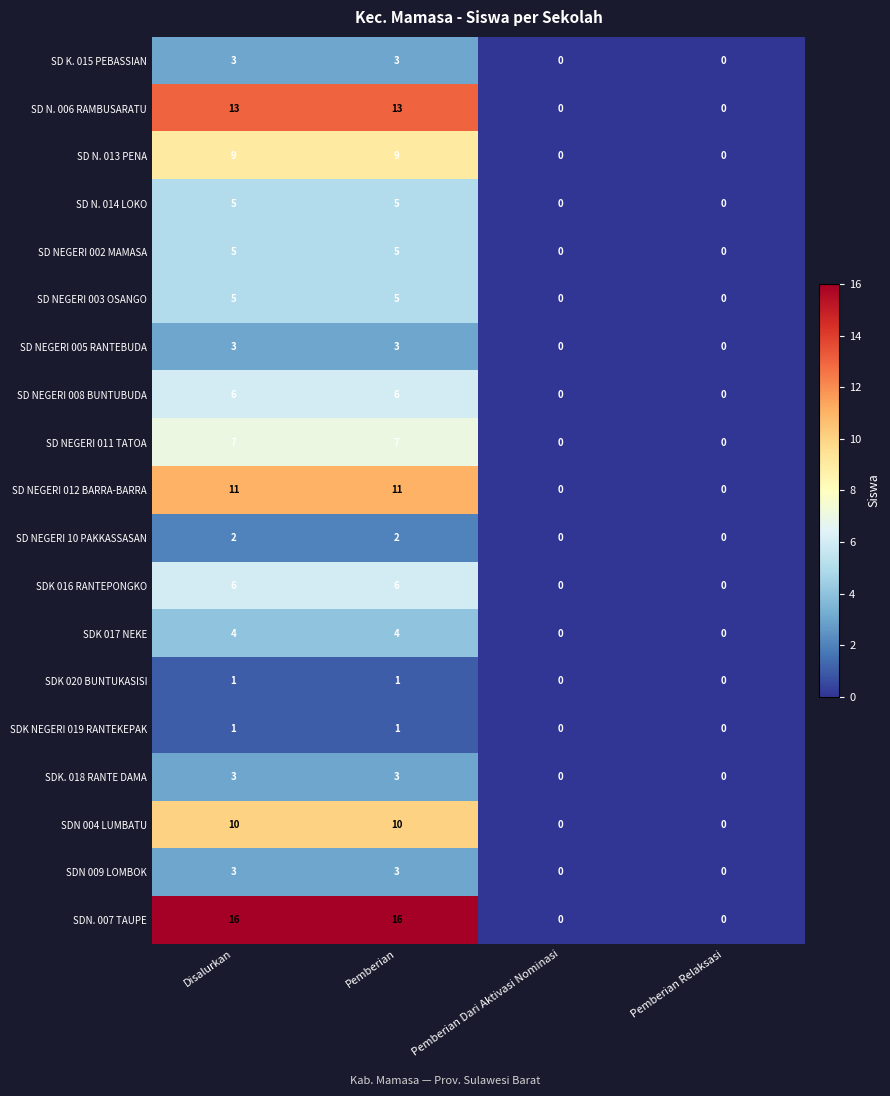

Is the value of SDK 017 NEKE at Pemberian Dari Aktivasi Nominasi greater than the value of SDN. 007 TAUPE at Pemberian?

No